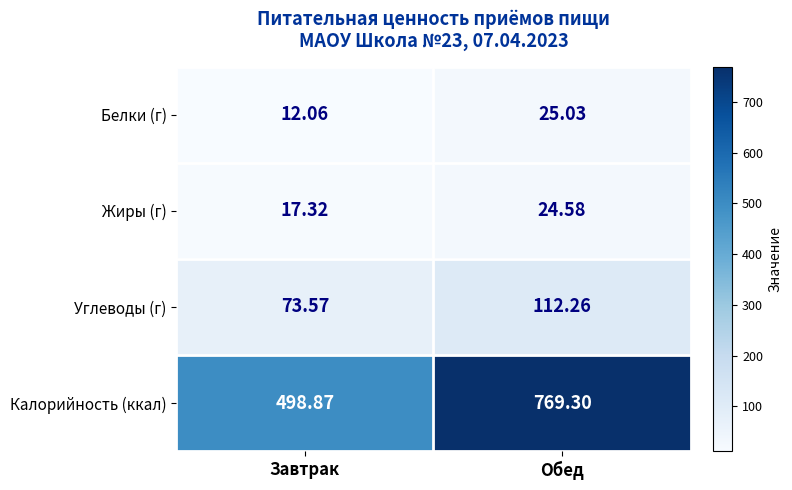

At how many categories does at least one series exceed 737?

1